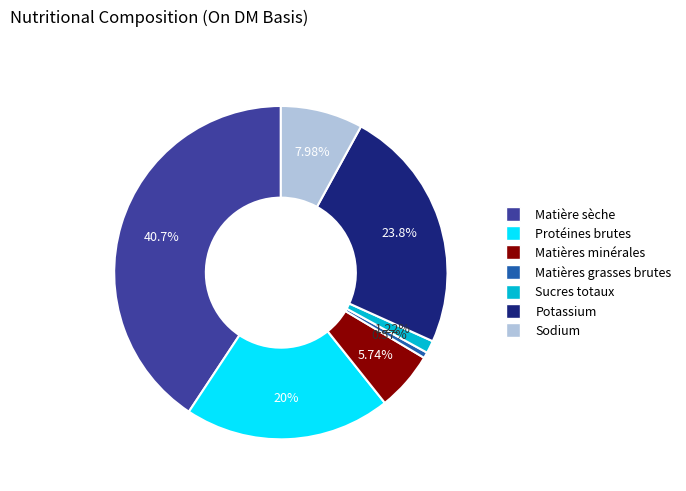

Is there a majority slice in this chart?

No